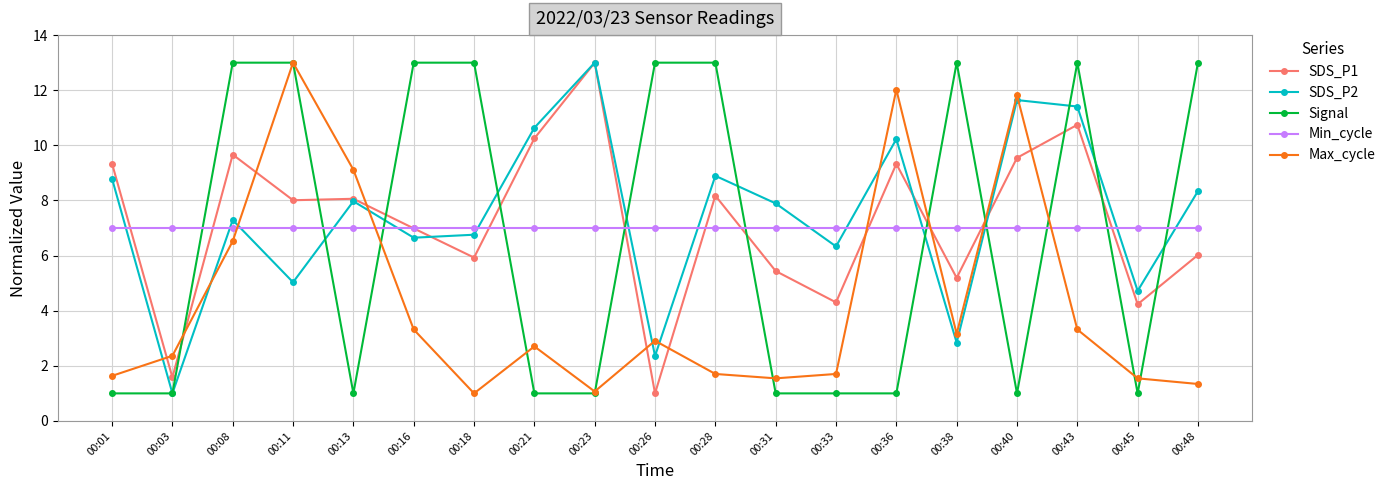

How many lines are shown in the chart?

5